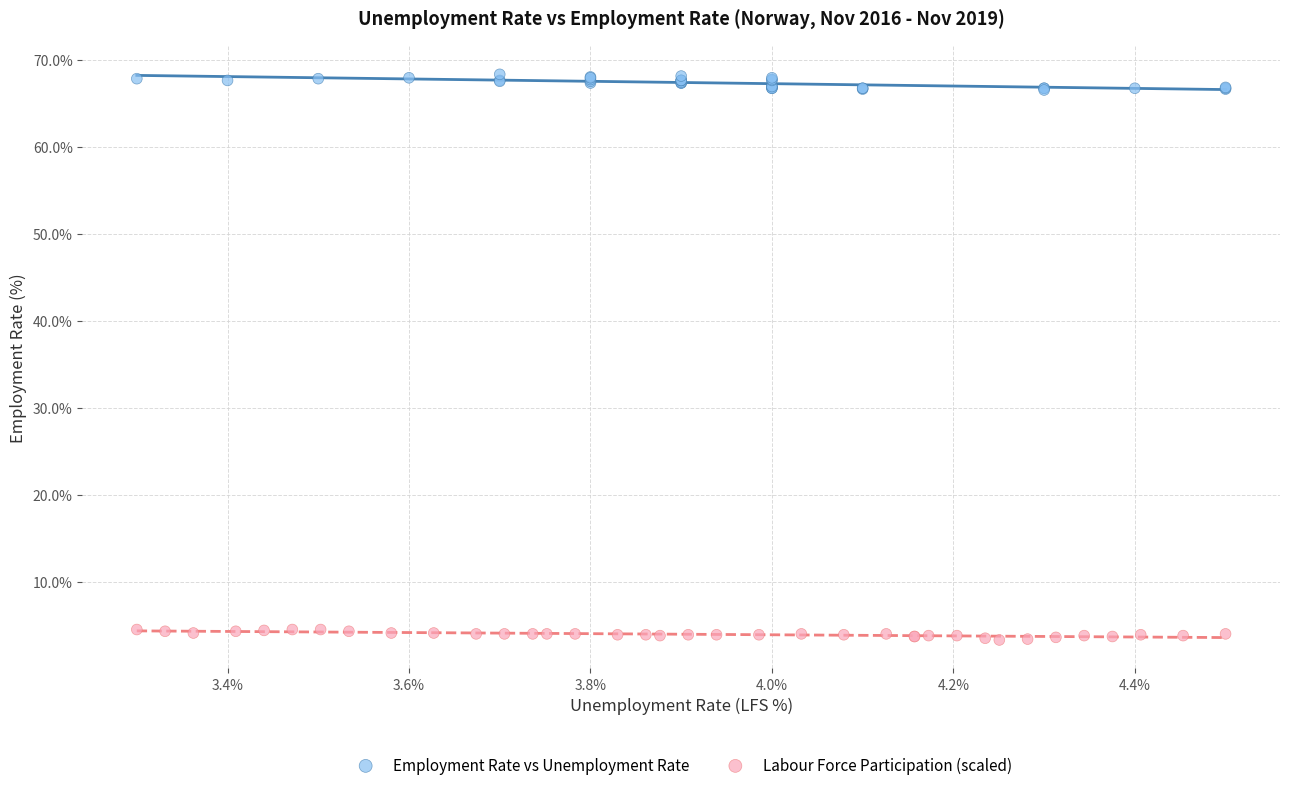

Which series contains the lowest Y value?

Labour Force Participation (scaled)